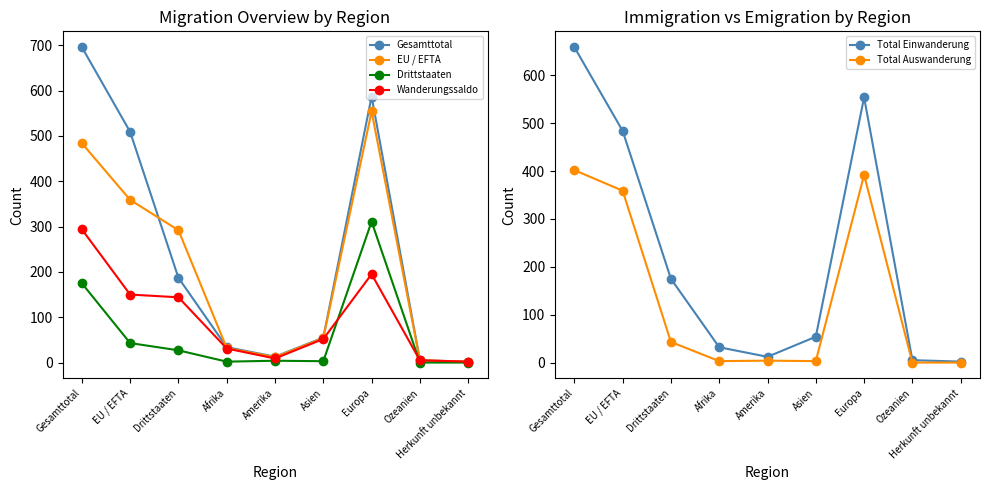

What is the approximate value of Drittstaaten at EU / EFTA, to the nearest 10?

40